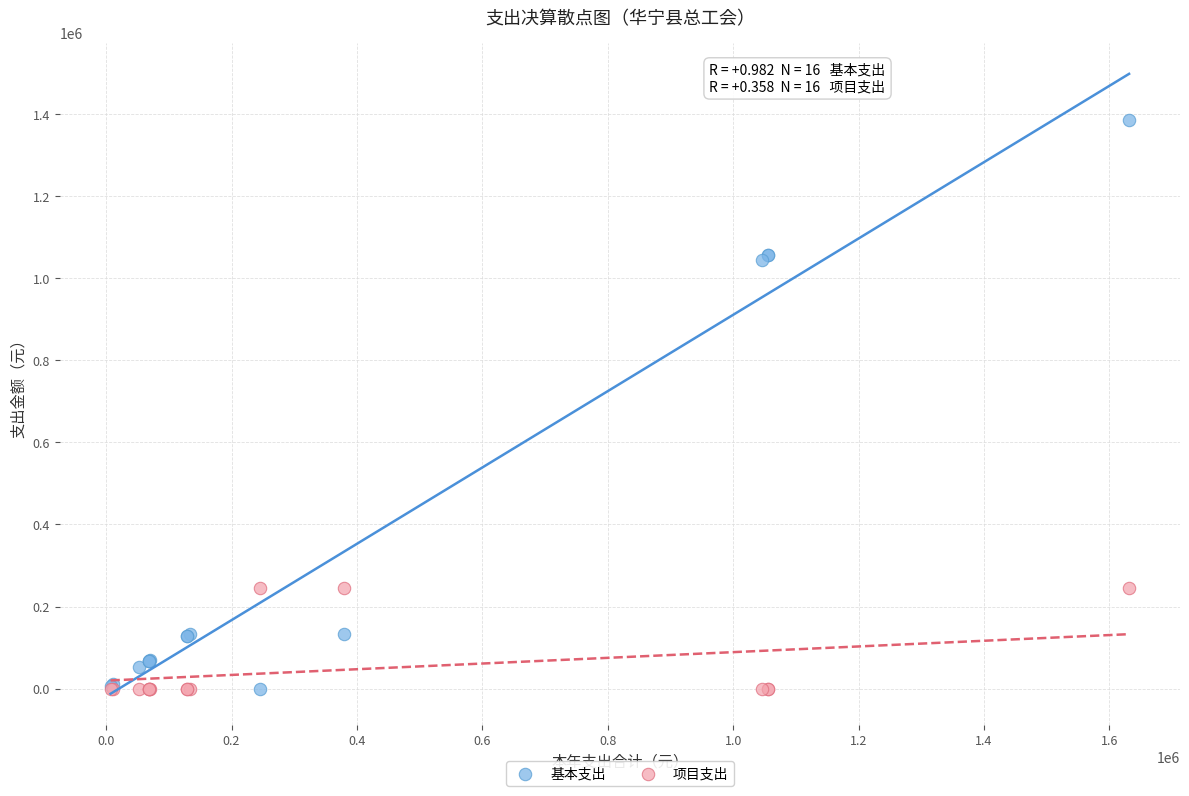

Which series reaches the maximum Y coordinate?

基本支出